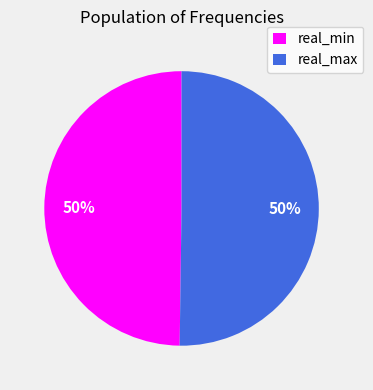

Is the sum of real_max and real_min greater than half?

Yes